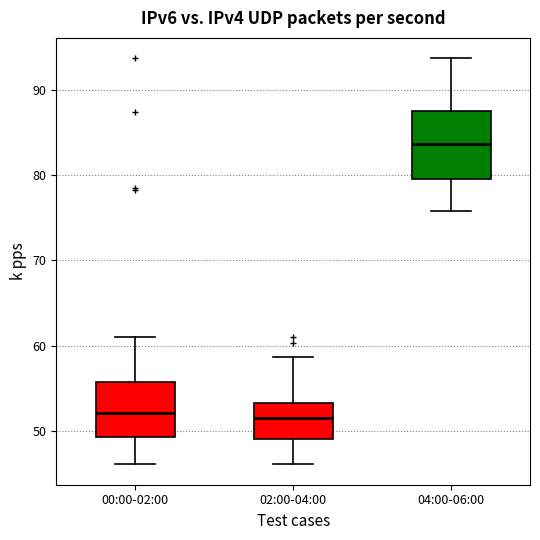

Reading left to right, read every box against the y-axis: the position of its median line, the range the box covers, and the ends of its whiskers. The values are not printed on the chart, so give them approximately, as read against the axis.

00:00-02:00: median 52, box 49 to 56, whiskers 46 to 61
02:00-04:00: median 52, box 49 to 53, whiskers 46 to 59
04:00-06:00: median 84, box 79 to 87, whiskers 76 to 94